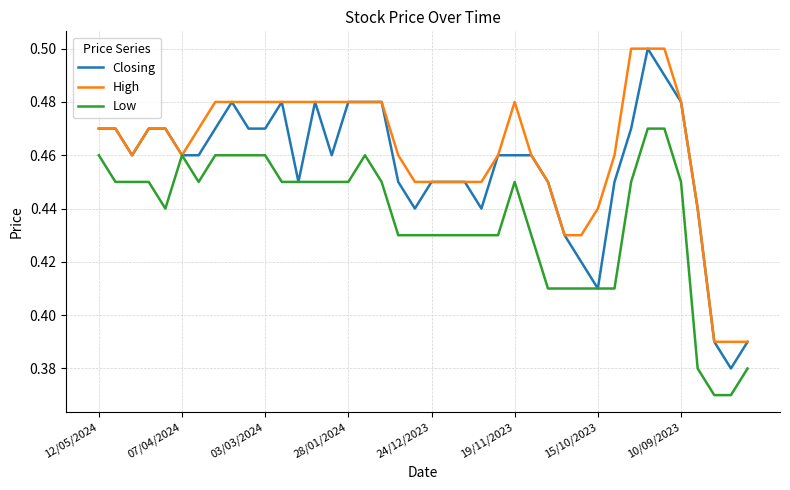

List the series in order of their overall mean, lowest first.

Low, Closing, High